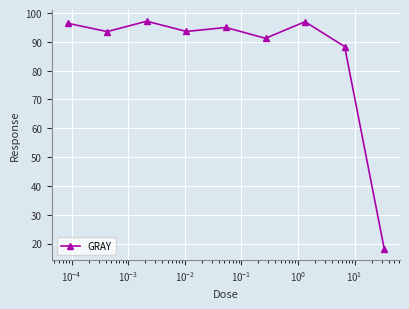

What is the minimum value shown in the chart?

18.2